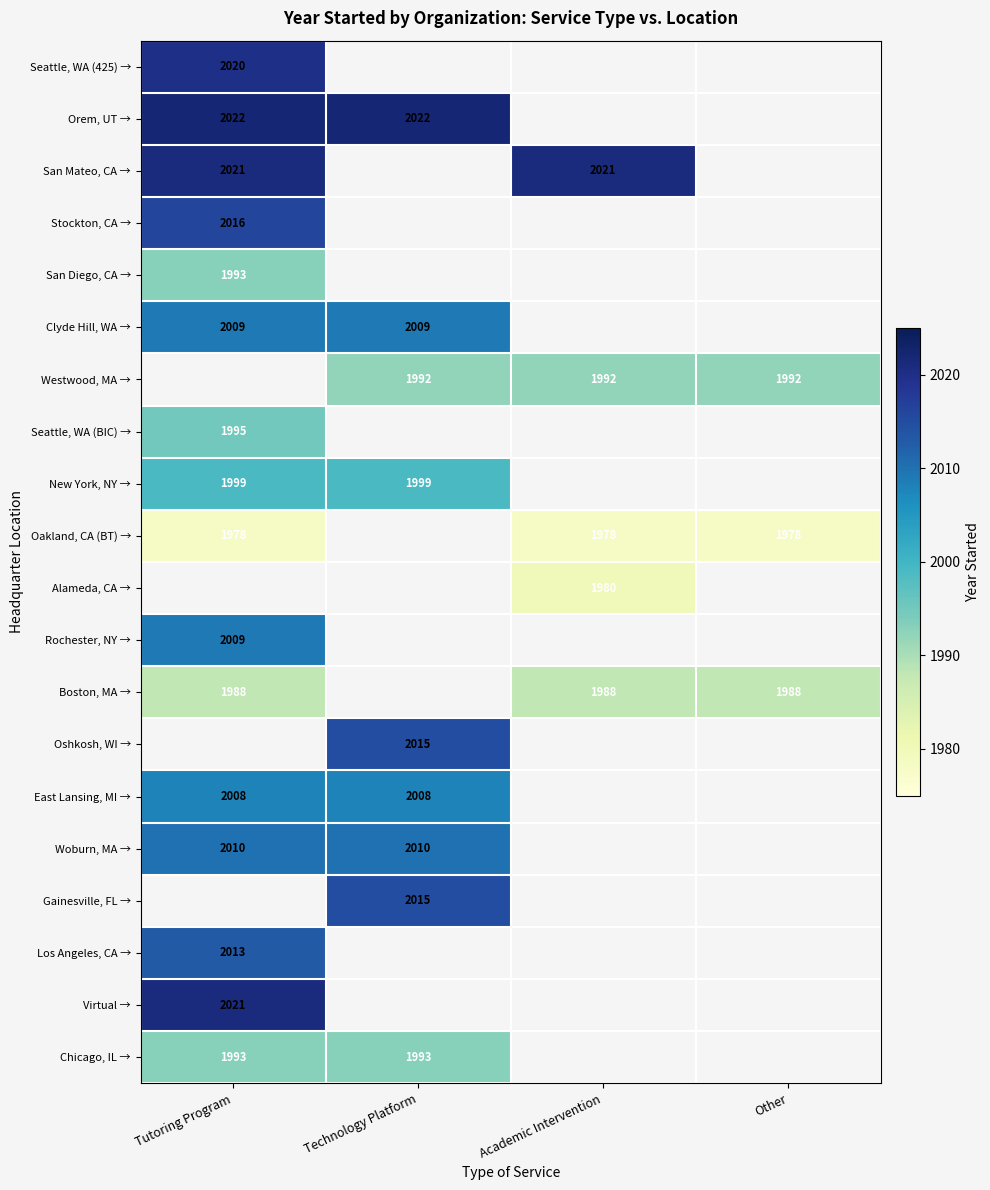

At how many categories does at least one series exceed 2010?

3